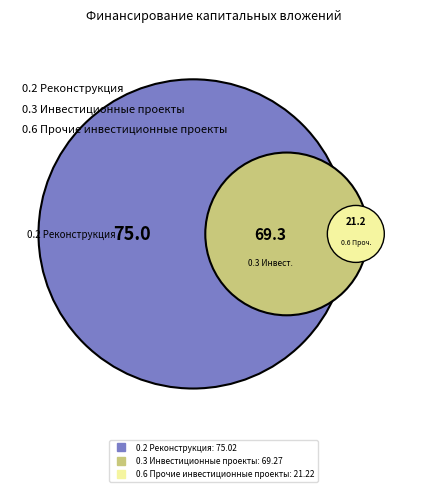

To the nearest percent, what is the difference between the largest and smallest slice percentages?

33%